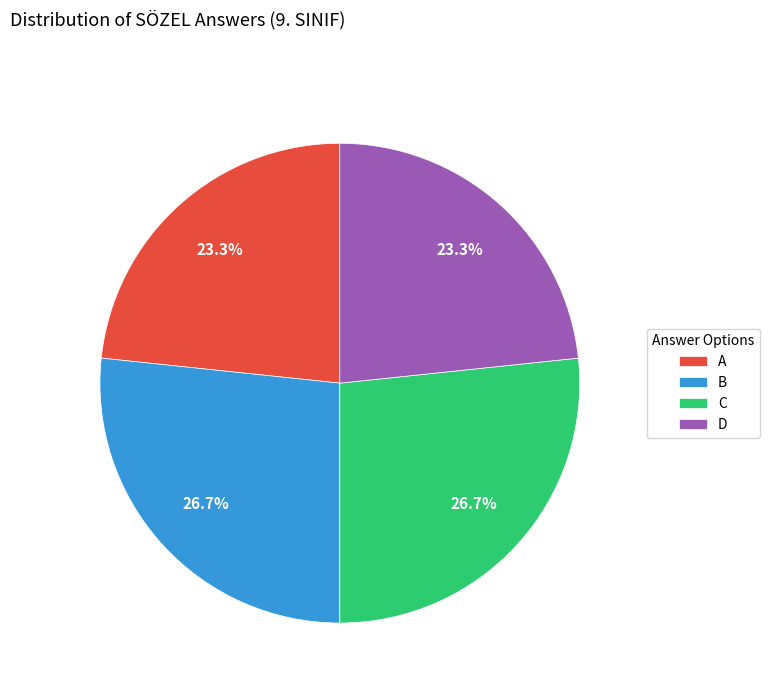

To the nearest percent, what is the average slice percentage?

25%